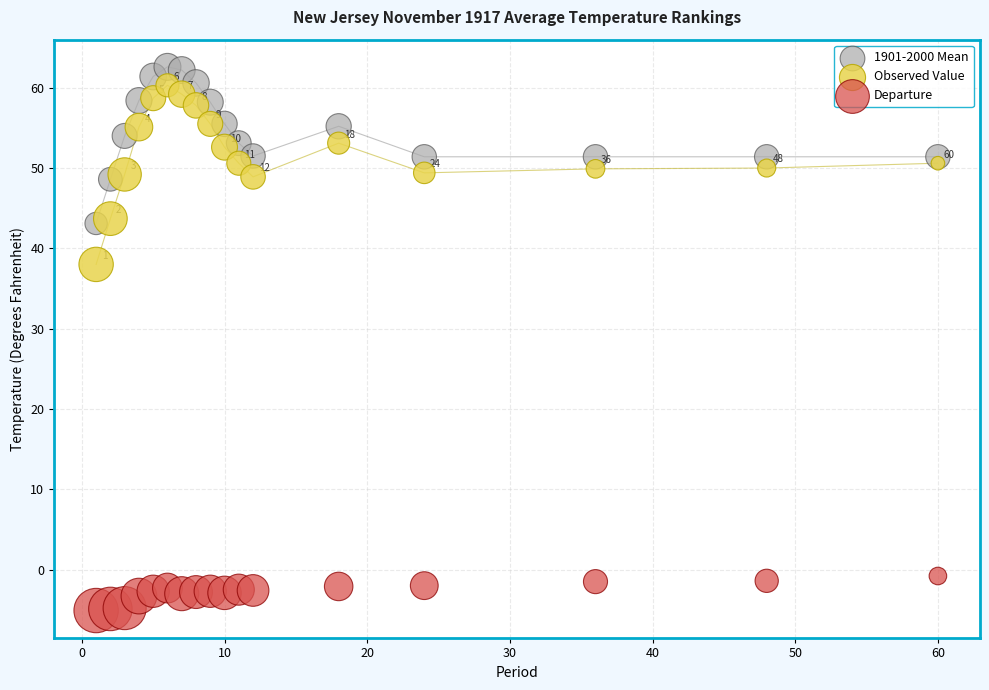

Across all series, what Y value is closest to 28?

38.0